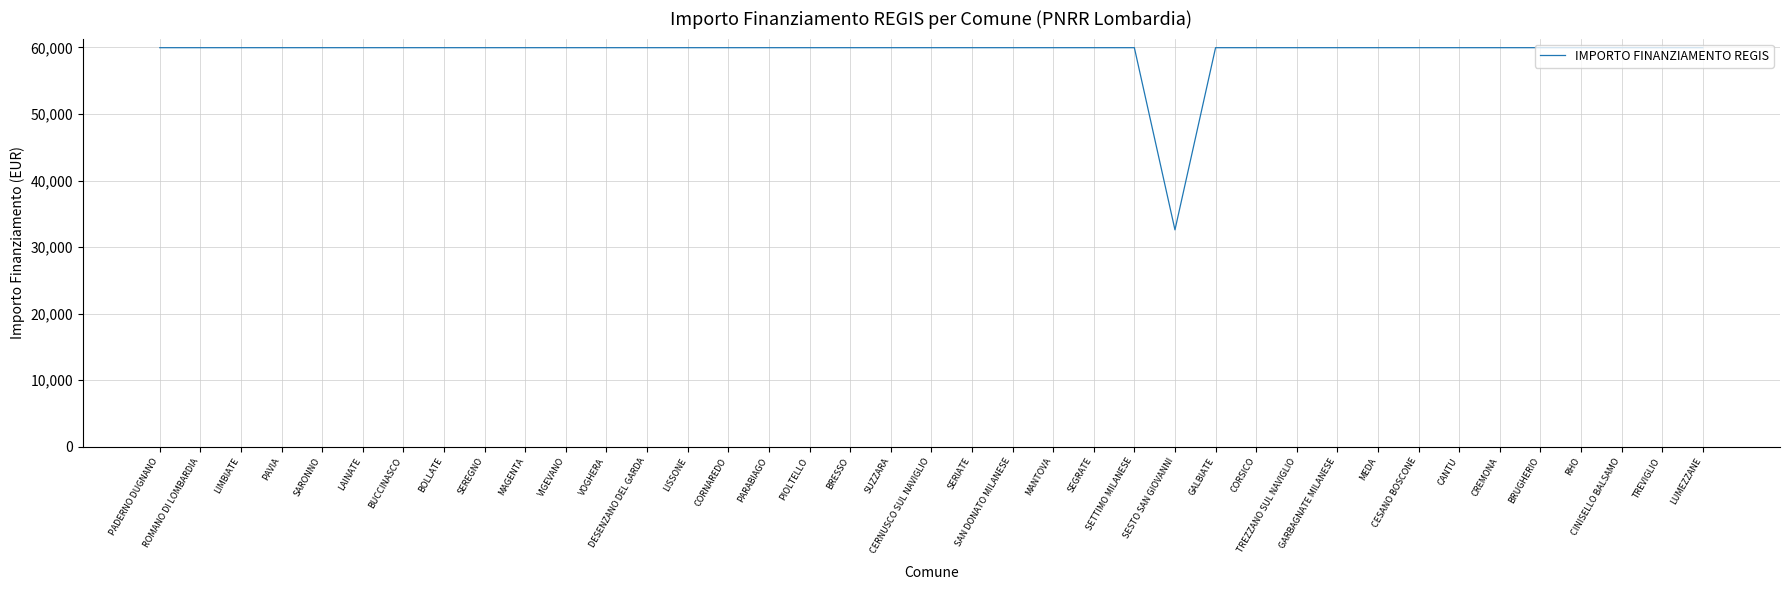

True or false: the data shows 26742 at BOLLATE.

False